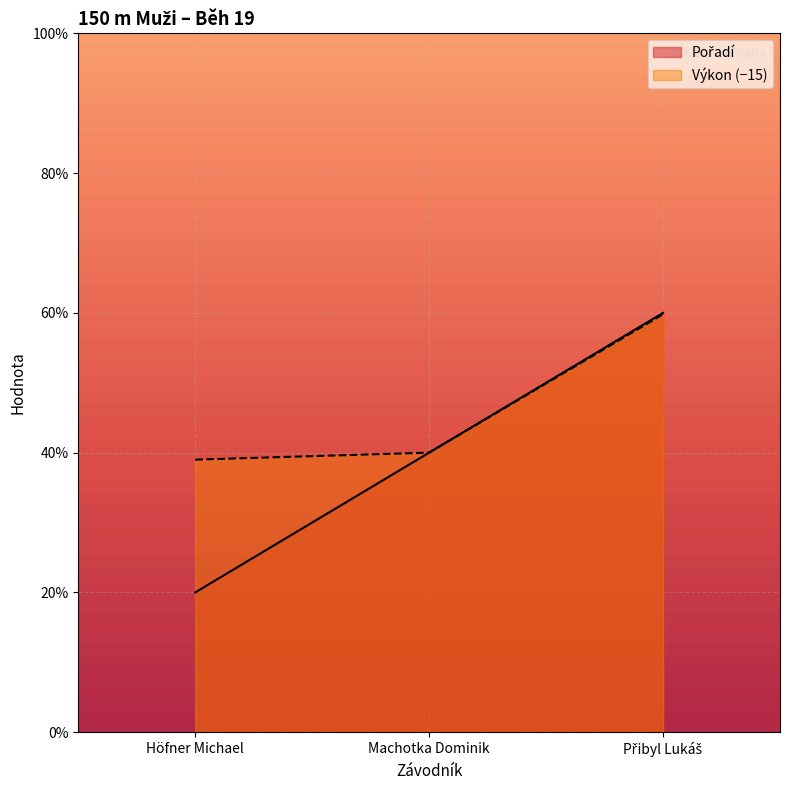

Which category has the highest value in the Výkon series?

Přibyl Lukáš